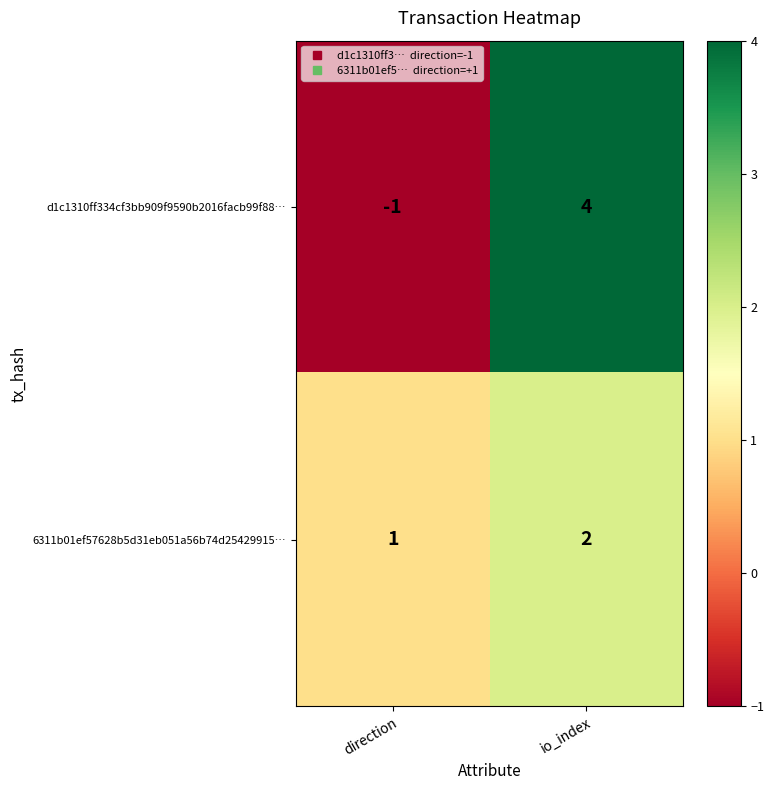

Reading left to right, extract all data points from this chart.

d1c1310ff334cf3bb909f9590b2016facb99f88…: -1	4
6311b01ef57628b5d31eb051a56b74d25429915…: 1	2